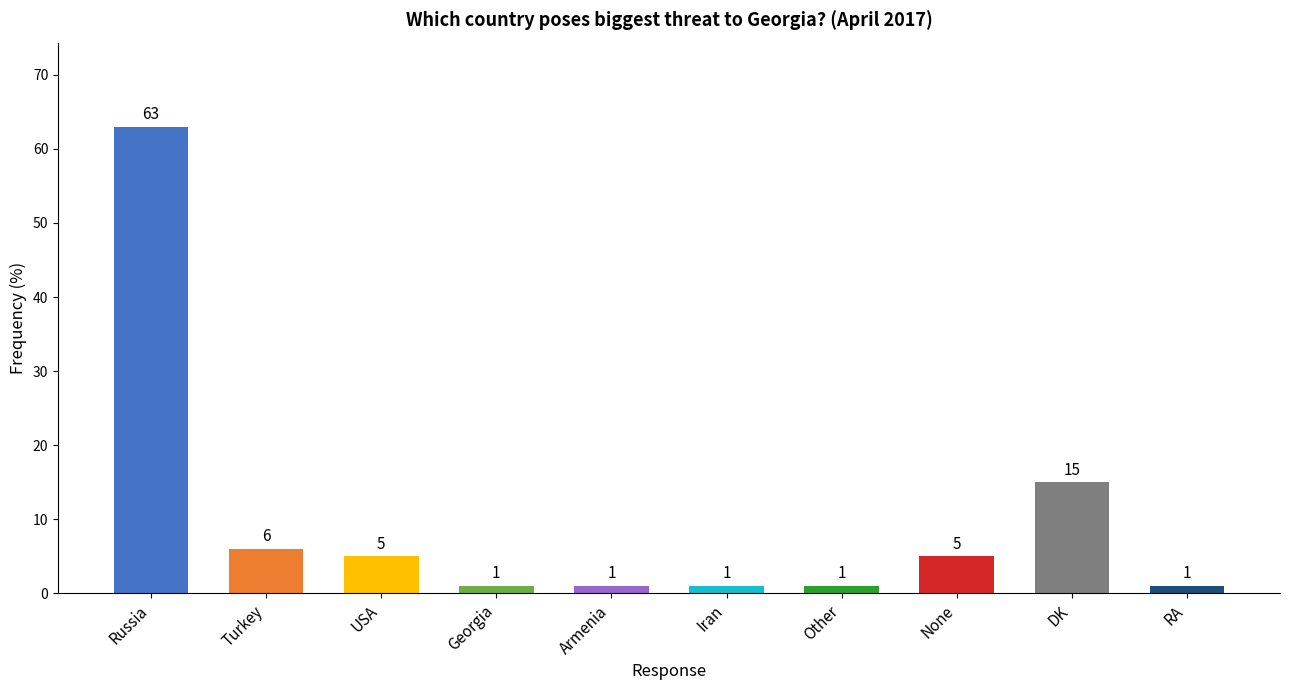

Approximately how many times larger is the value at Russia compared to Georgia?

63.0